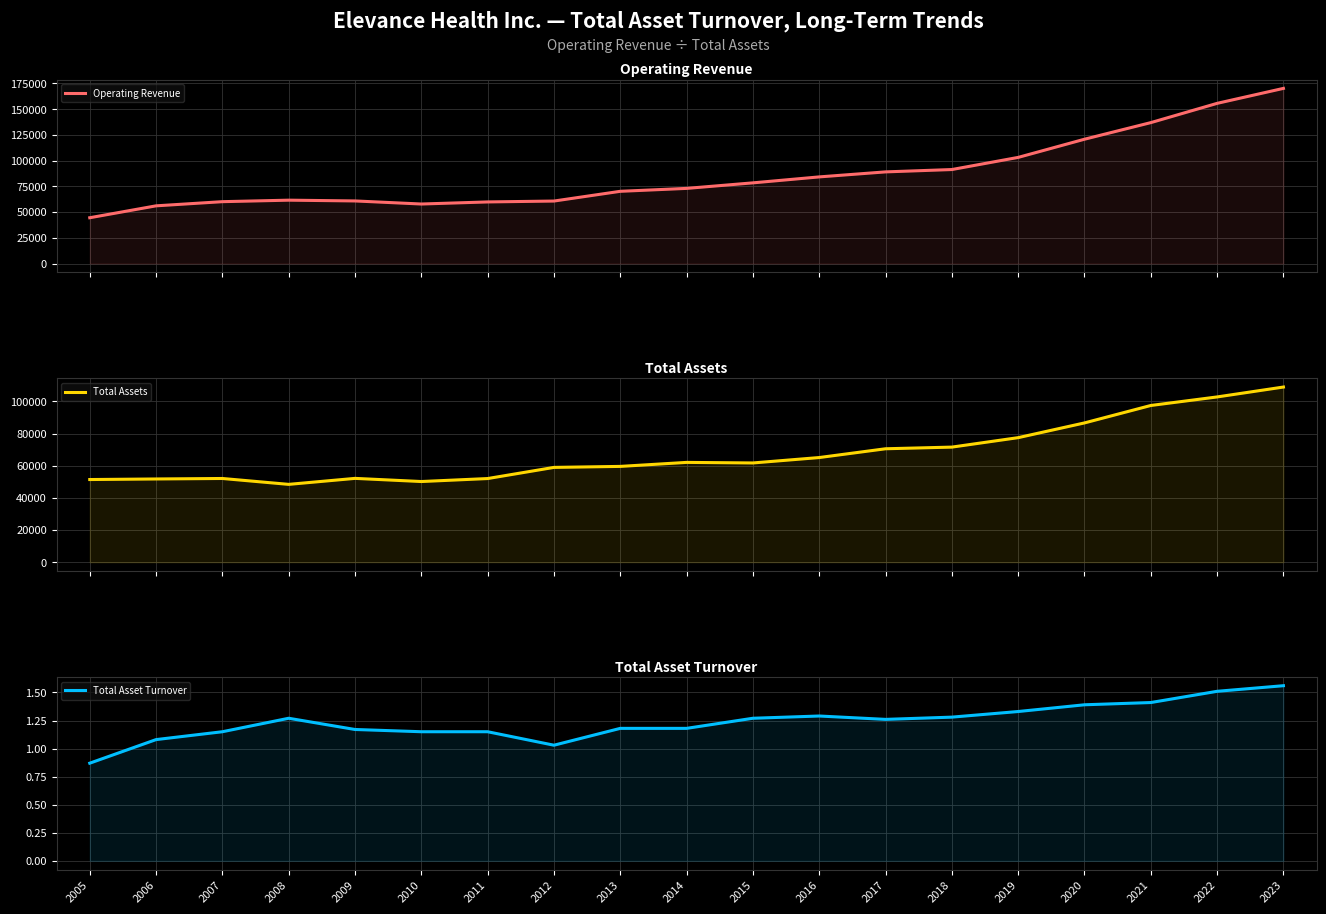

Between 2006 and 2015, which series saw the biggest shift?

Operating Revenue